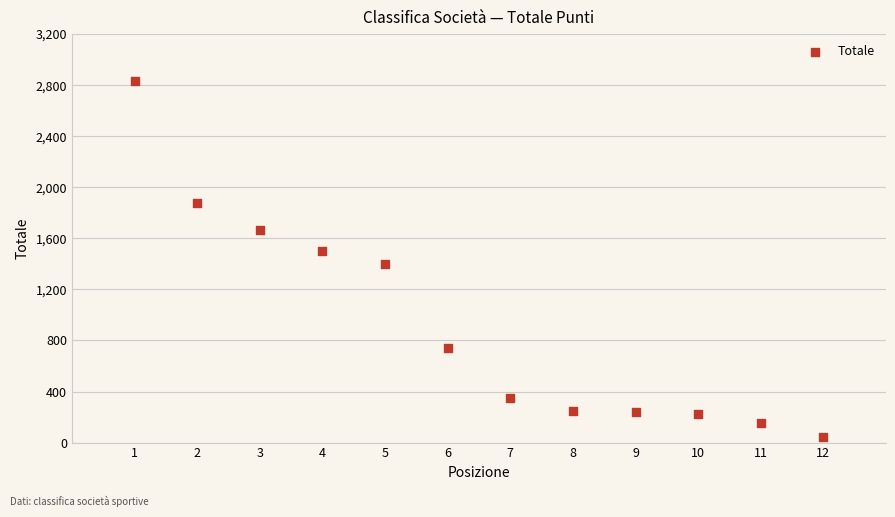

What is the range of Y values (max minus min)?

2794